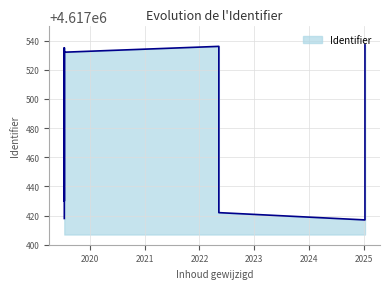

Reading right to left, list all the values displayed in this chart.

4617532	4617430	4617432	4617535	4617429	4617427	4617426	4617424	4617422	4617536	4617420	4617537	4617418	4617417